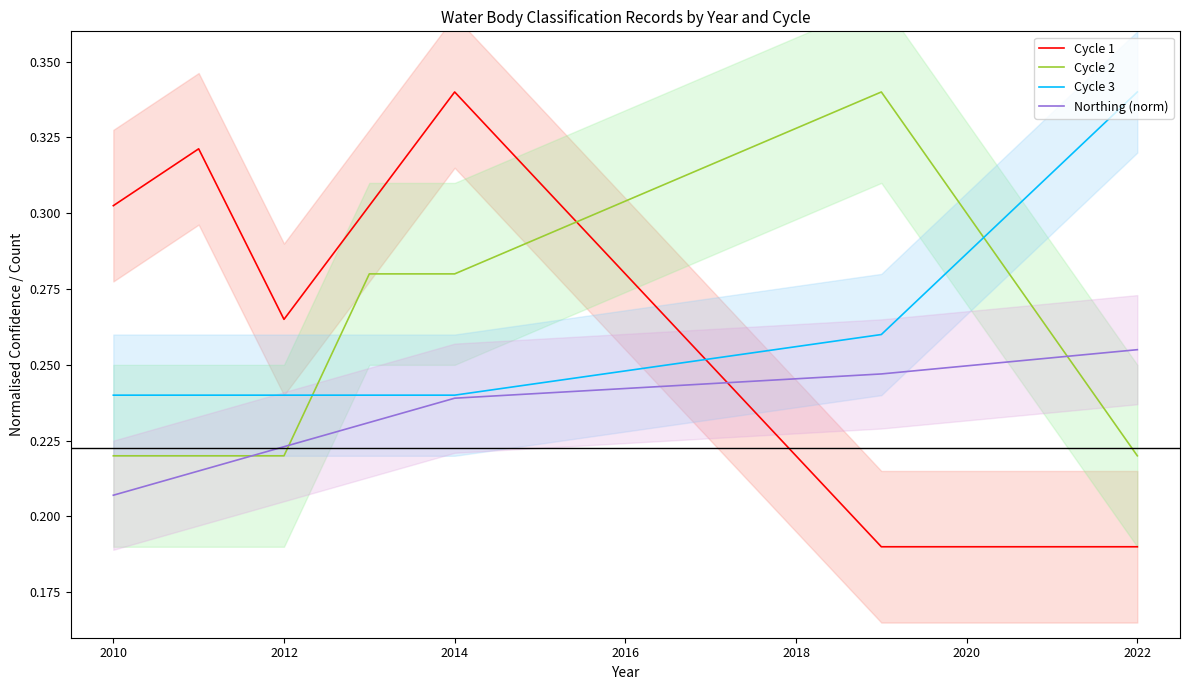

After their last crossing, which series has the higher values: Northing (norm) or Cycle 2?

Northing (norm)